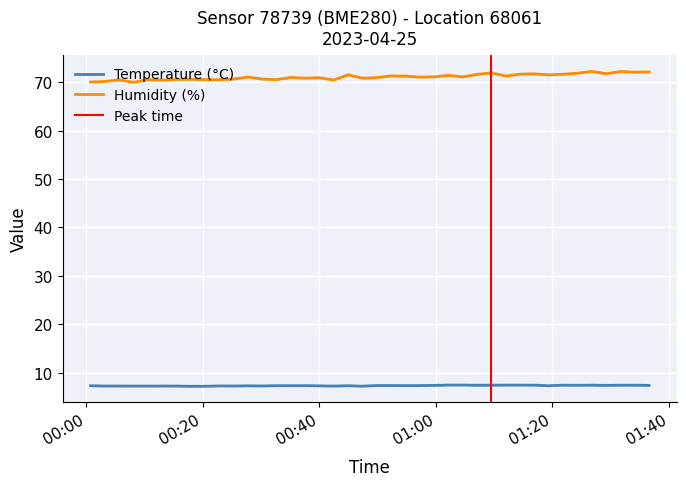

True or false: humidity has a value of 110.7 at 2023-04-25T00:15:28.

False